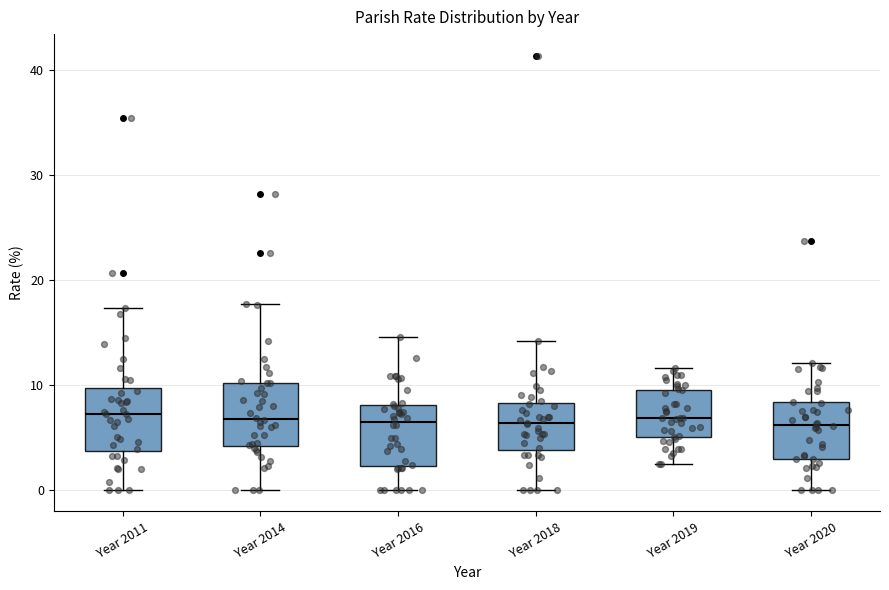

Reading left to right, transcribe this box plot: for each box, give where its median line is, the range the box spans, and where its two whiskers end, as read against the y-axis. The values are not printed on the chart, so give them approximately, as read against the axis.

Year 2011: median 7, box 4 to 10, whiskers 0 to 17
Year 2014: median 7, box 4 to 10, whiskers 0 to 18
Year 2016: median 6, box 2 to 8, whiskers 0 to 15
Year 2018: median 6, box 4 to 8, whiskers 0 to 14
Year 2019: median 7, box 5 to 10, whiskers 2 to 12
Year 2020: median 6, box 3 to 8, whiskers 0 to 12